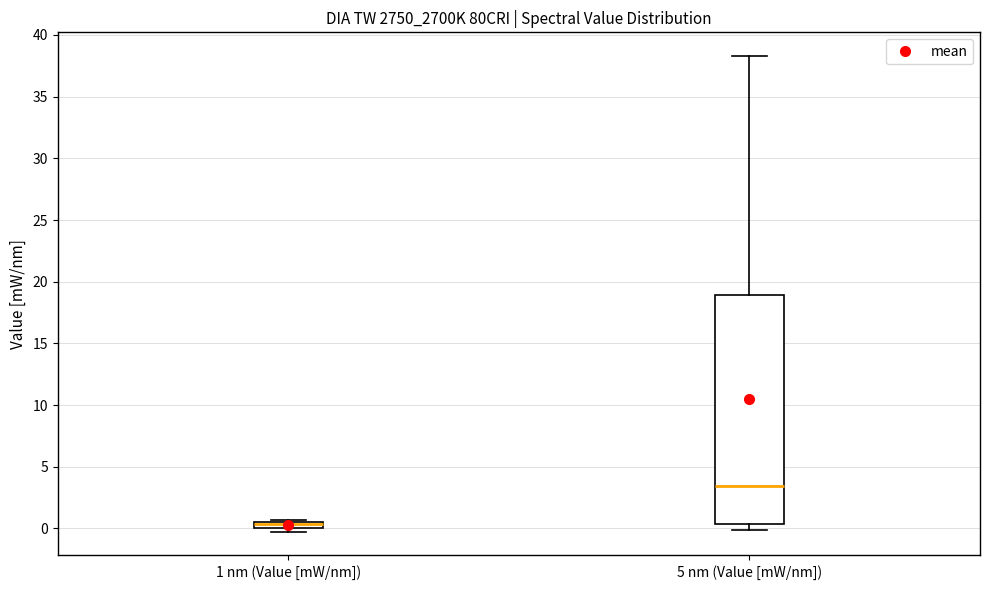

Which box is the tallest, from its lower edge to its upper edge?

5 nm (Value [mW/nm])